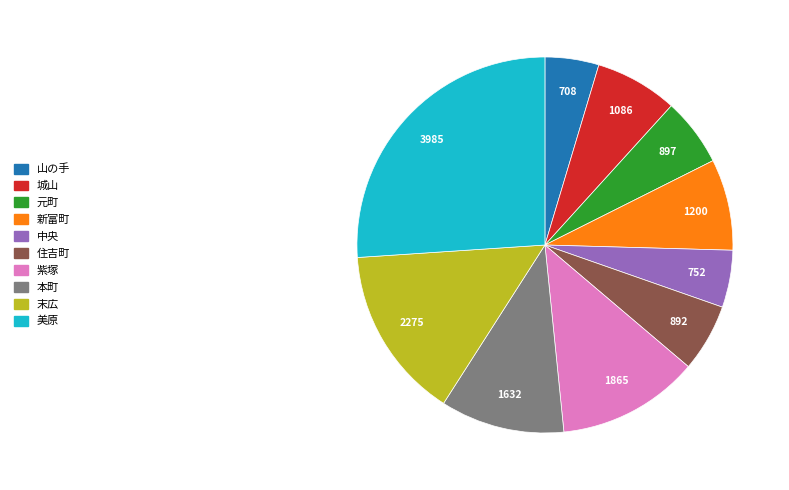

True or false: 住吉町 accounts for 16% of the total.

False